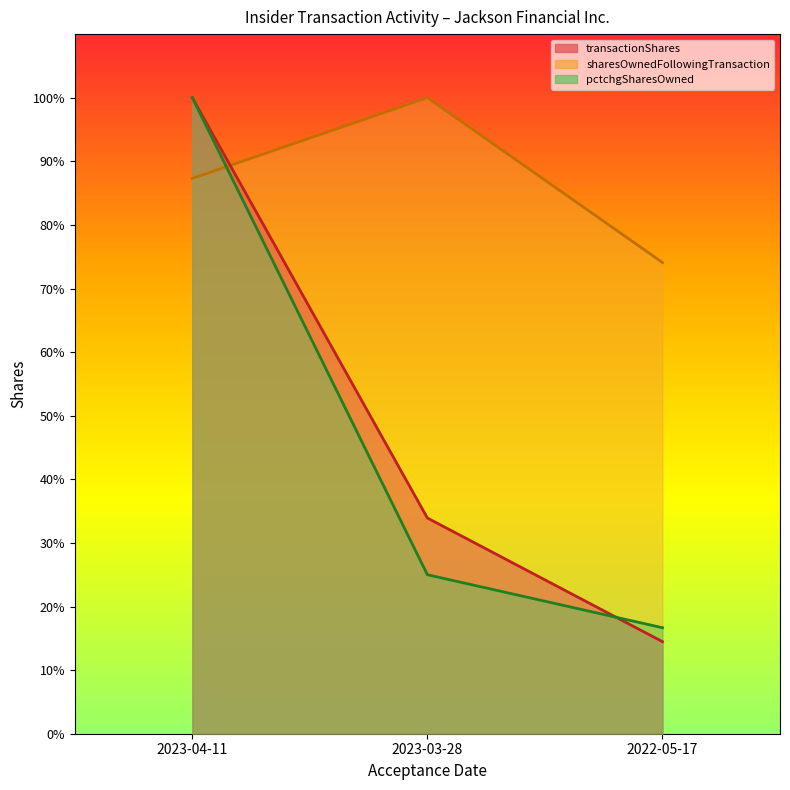

What is the value of the sharesOwnedFollowingTransaction point at the 2nd from the left?

100.0